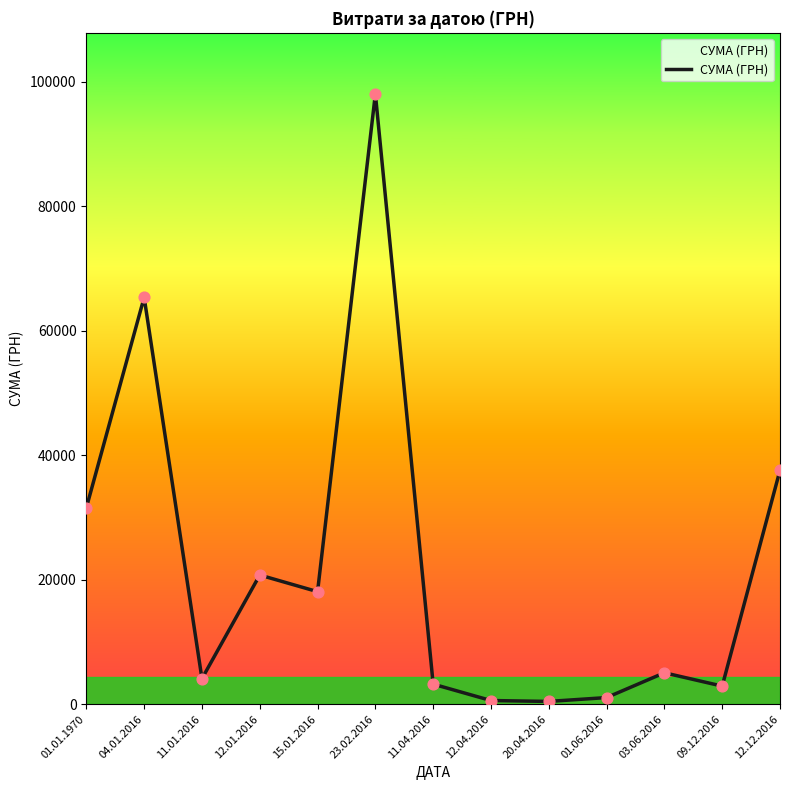

What is the change in value from 20.04.2016 to 12.12.2016?

+37135.0